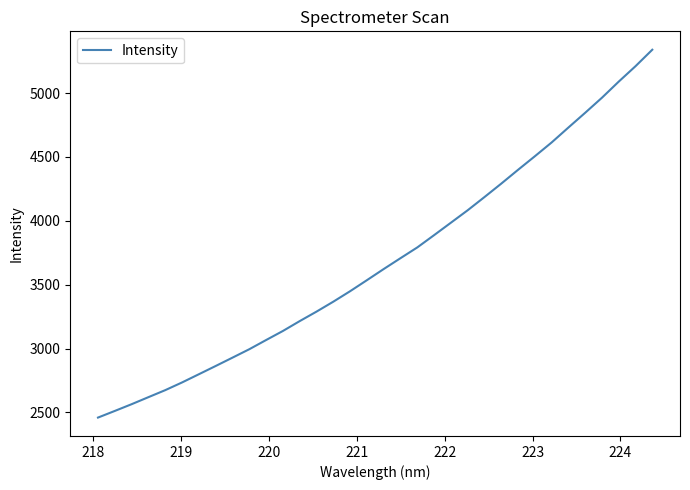

What is the sum of all values?

125464.4